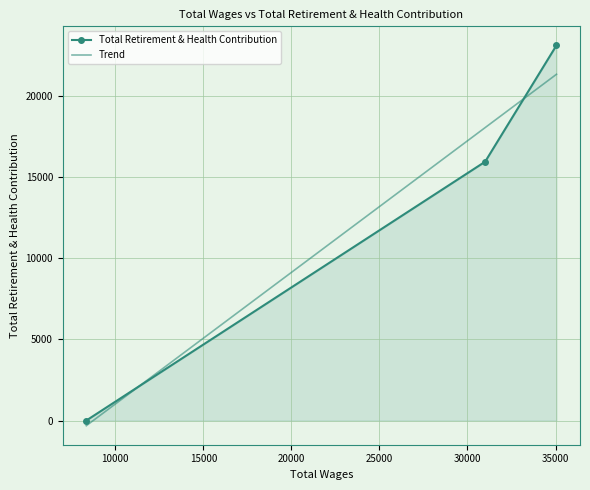

Count the Total Retirement & Health Contribution values in the range 0 to 23114.

3